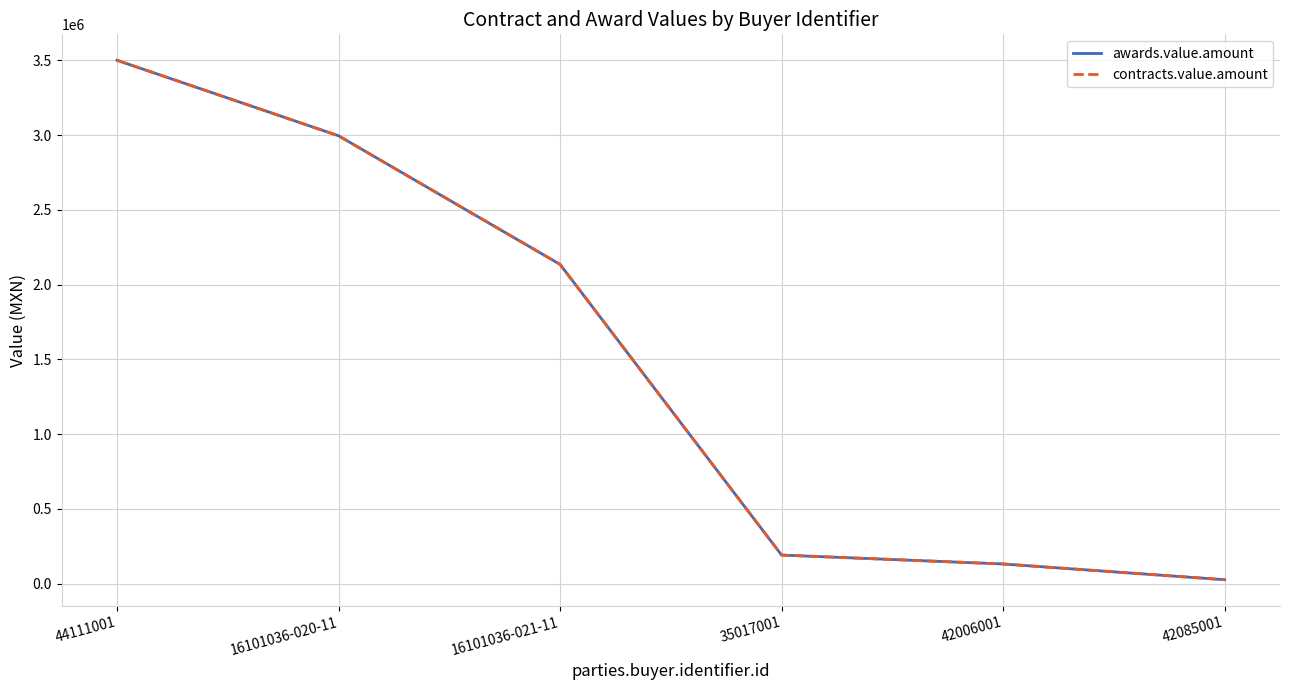

What is the lowest value of the contracts.value.amount series?

27100.0